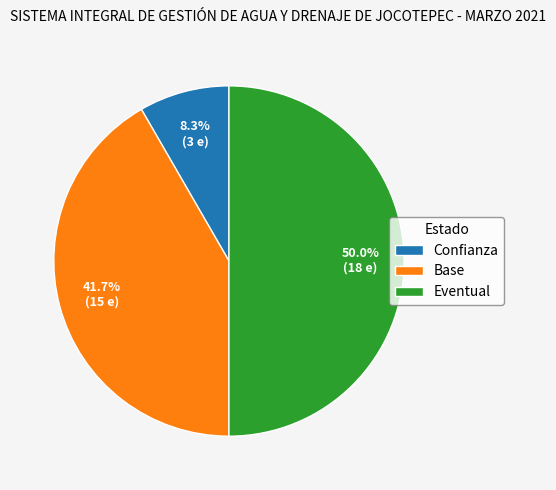

Which slice is the smallest?

Confianza